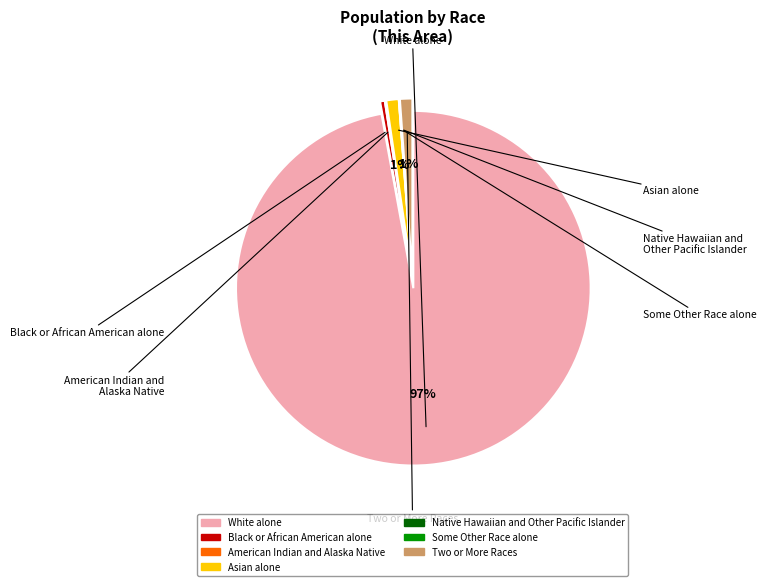

Which slice is the largest?

White alone